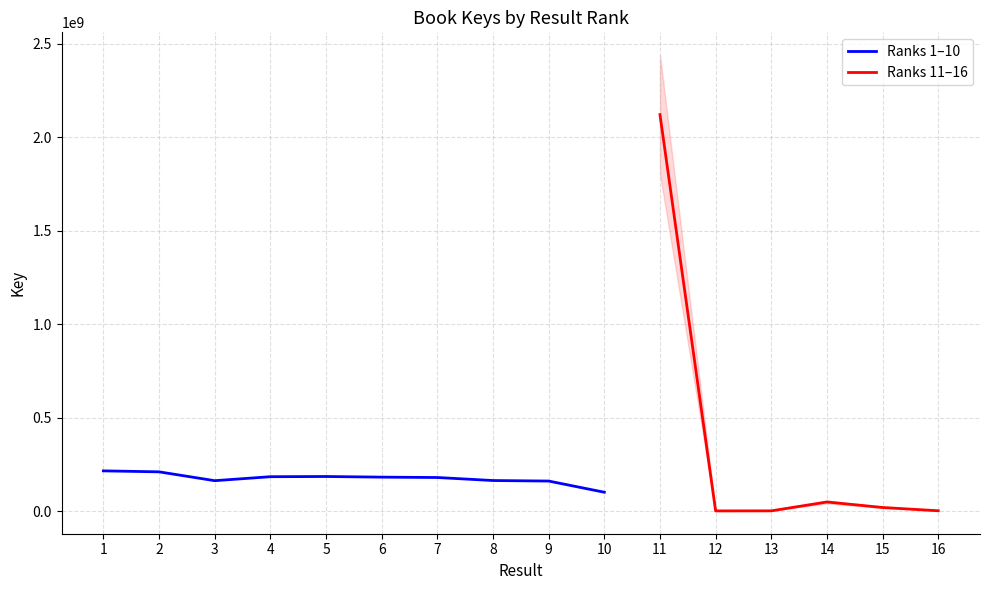

Reading left to right, list all the values displayed in this chart.

215183395	209958023	162678634	183950298	185036488	181642670	179635470	163494920	160695227	100862448	2120457514	1067378	1350004	48781376	19317687	1804618